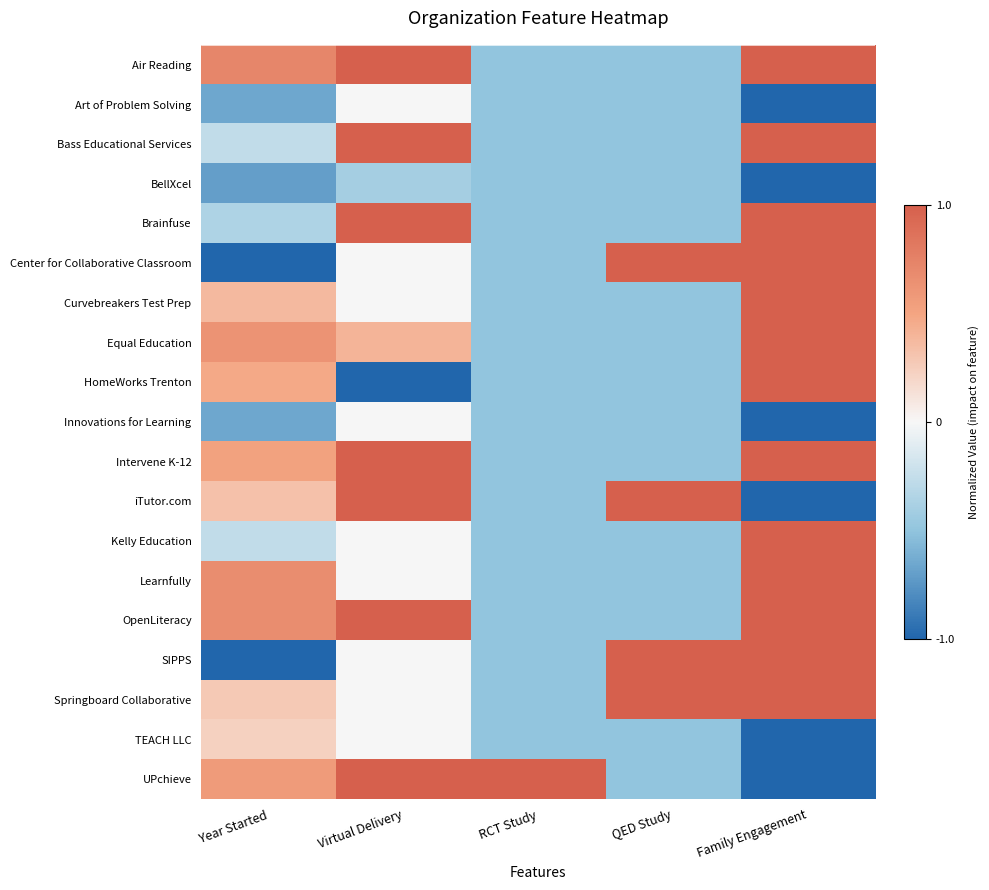

What is the smallest value displayed?

-1.3